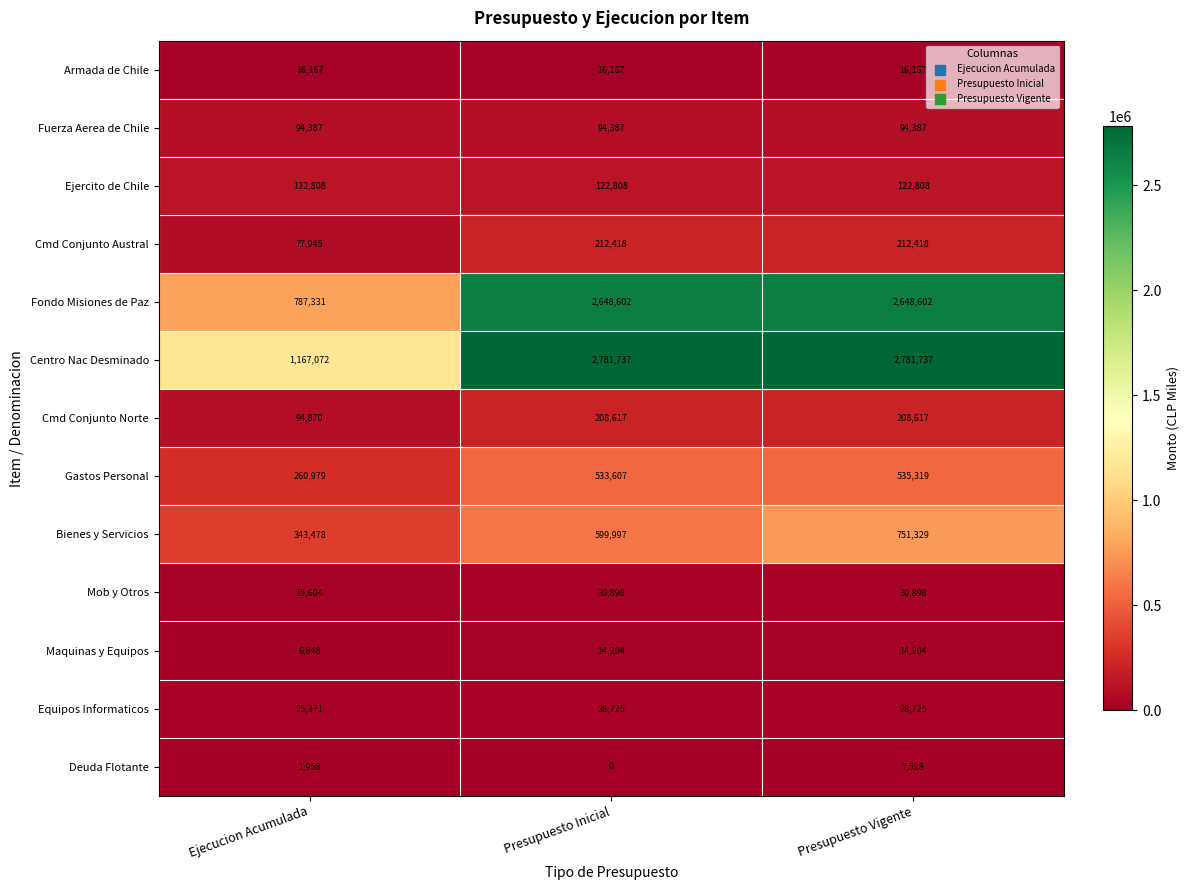

List the labels in order of Deuda Flotante value, smallest first.

Presupuesto Inicial, Ejecucion Acumulada, Presupuesto Vigente